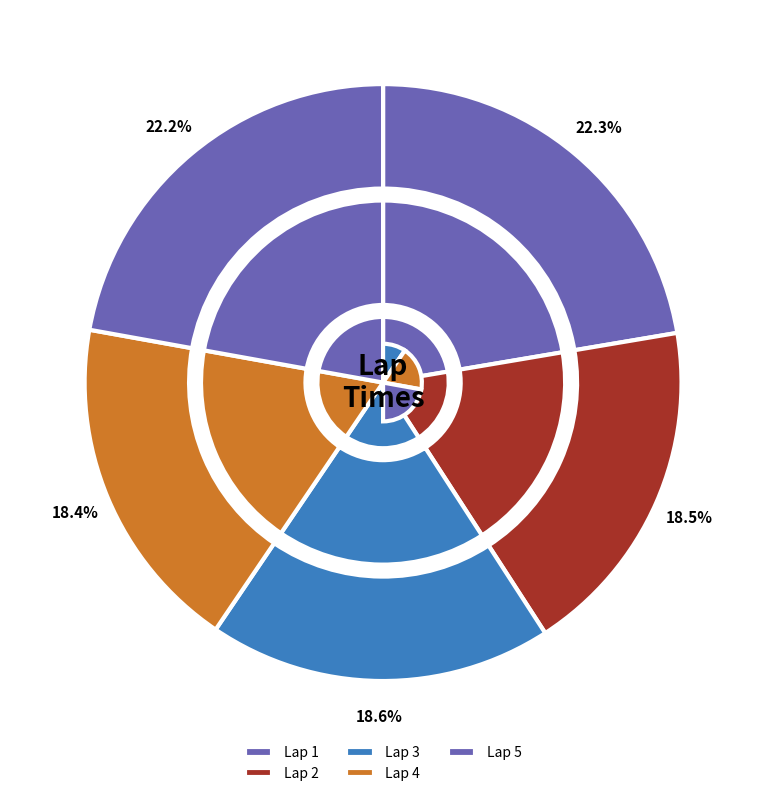

Is there any slice that represents more than half of the pie?

No